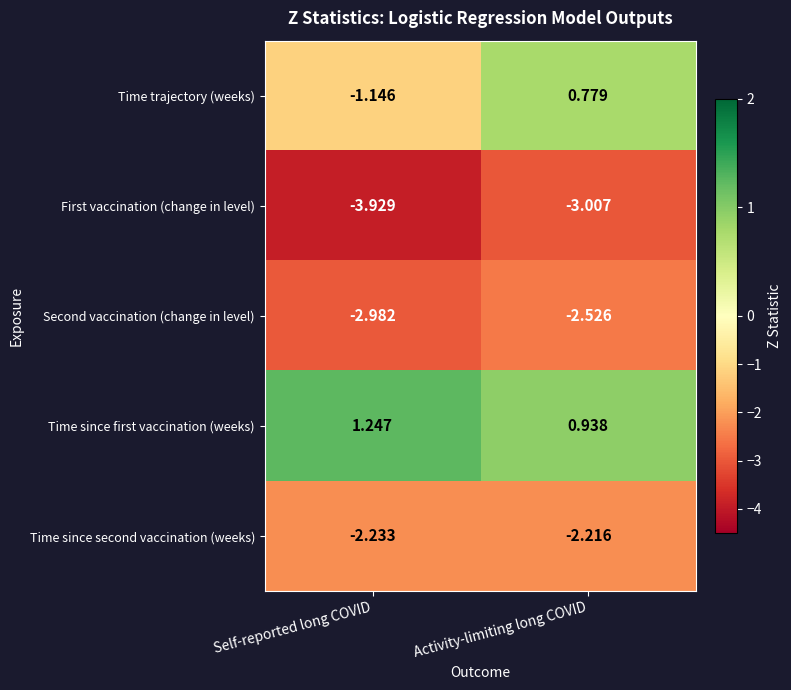

Is the value of Time trajectory (weeks) at Self-reported long COVID greater than the value of First vaccination (change in level) at Self-reported long COVID?

Yes